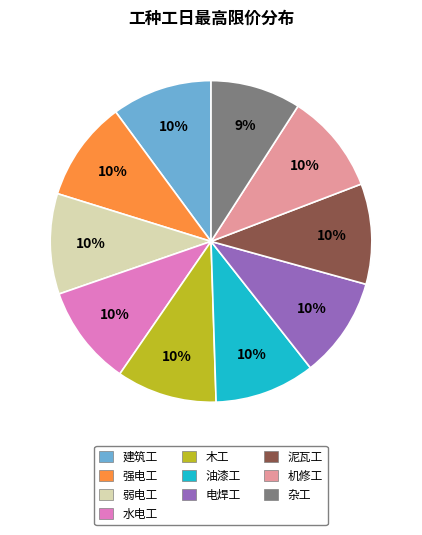

What percentage is the 建筑工 slice, to the nearest percent?

10%